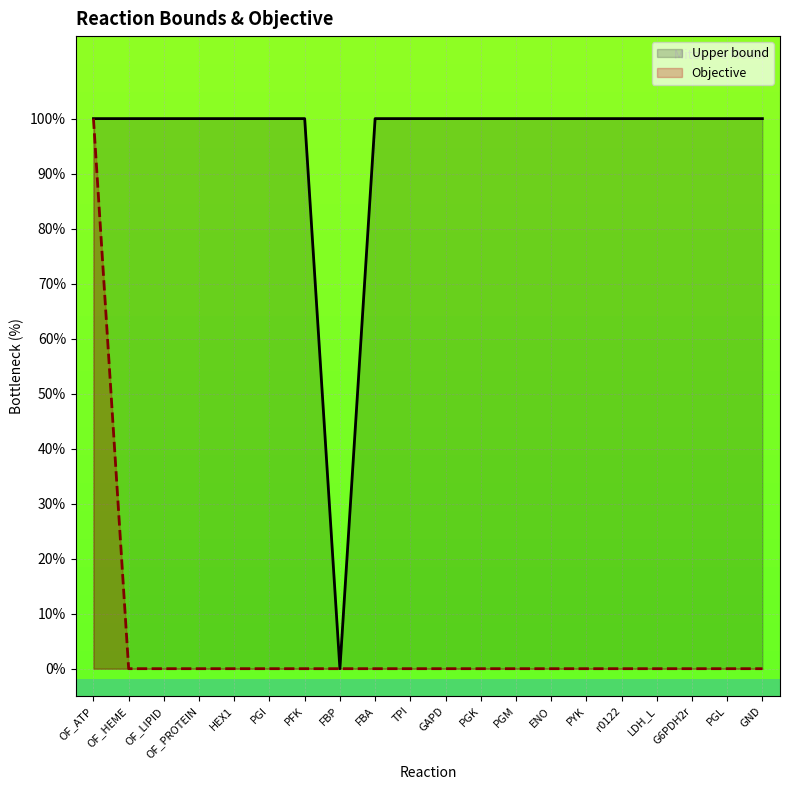

Which label corresponds to the smallest value in the chart?

FBP